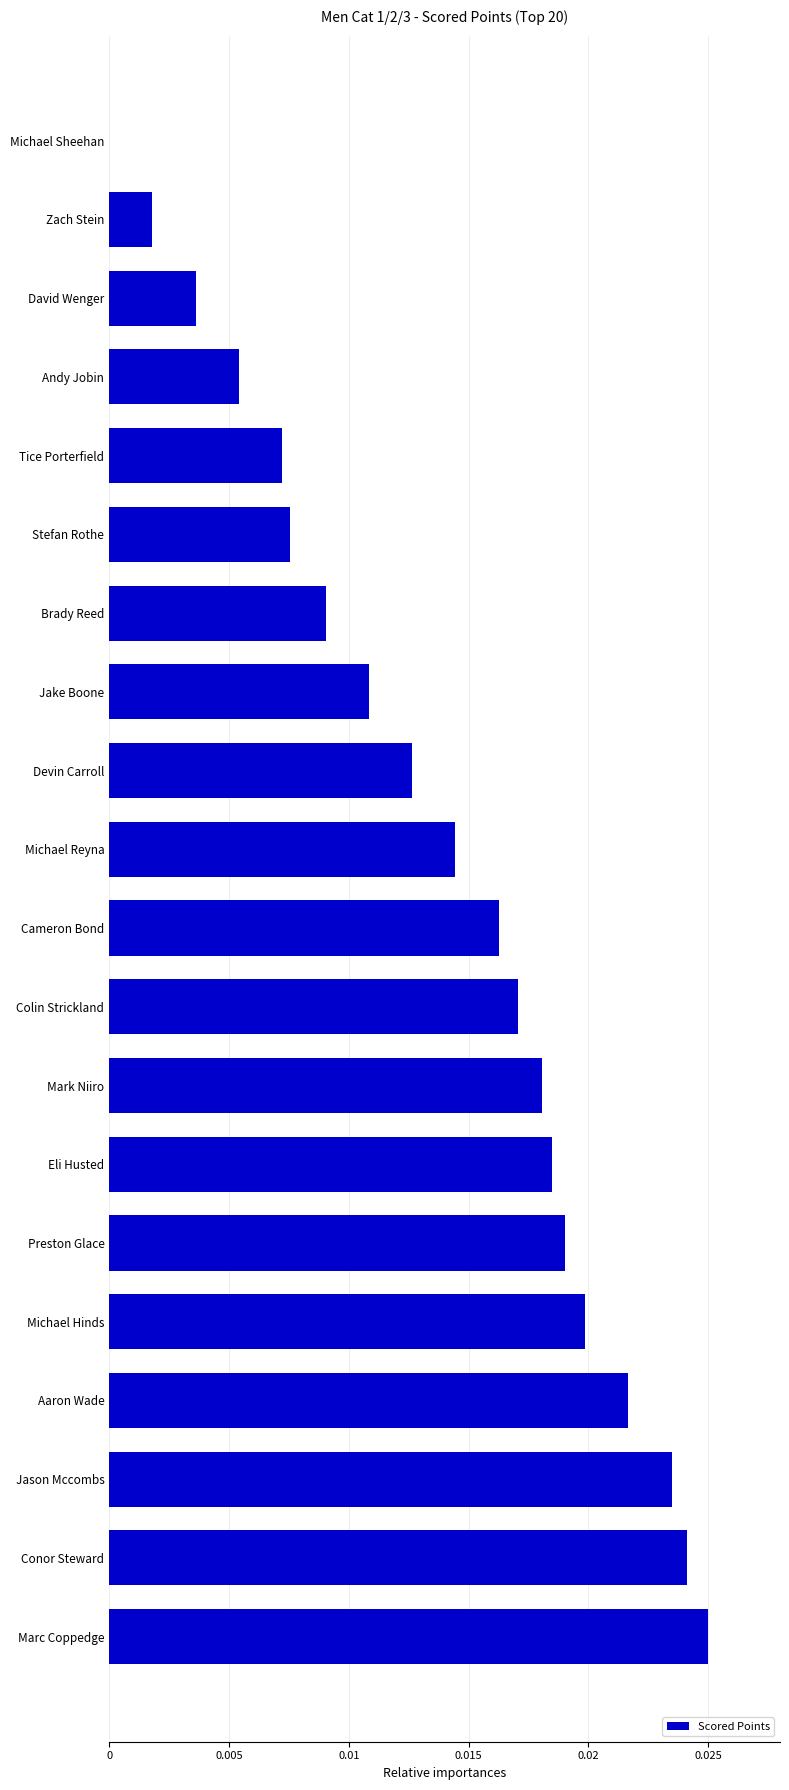

Which has a higher value, Andy Jobin or Jake Boone?

Jake Boone